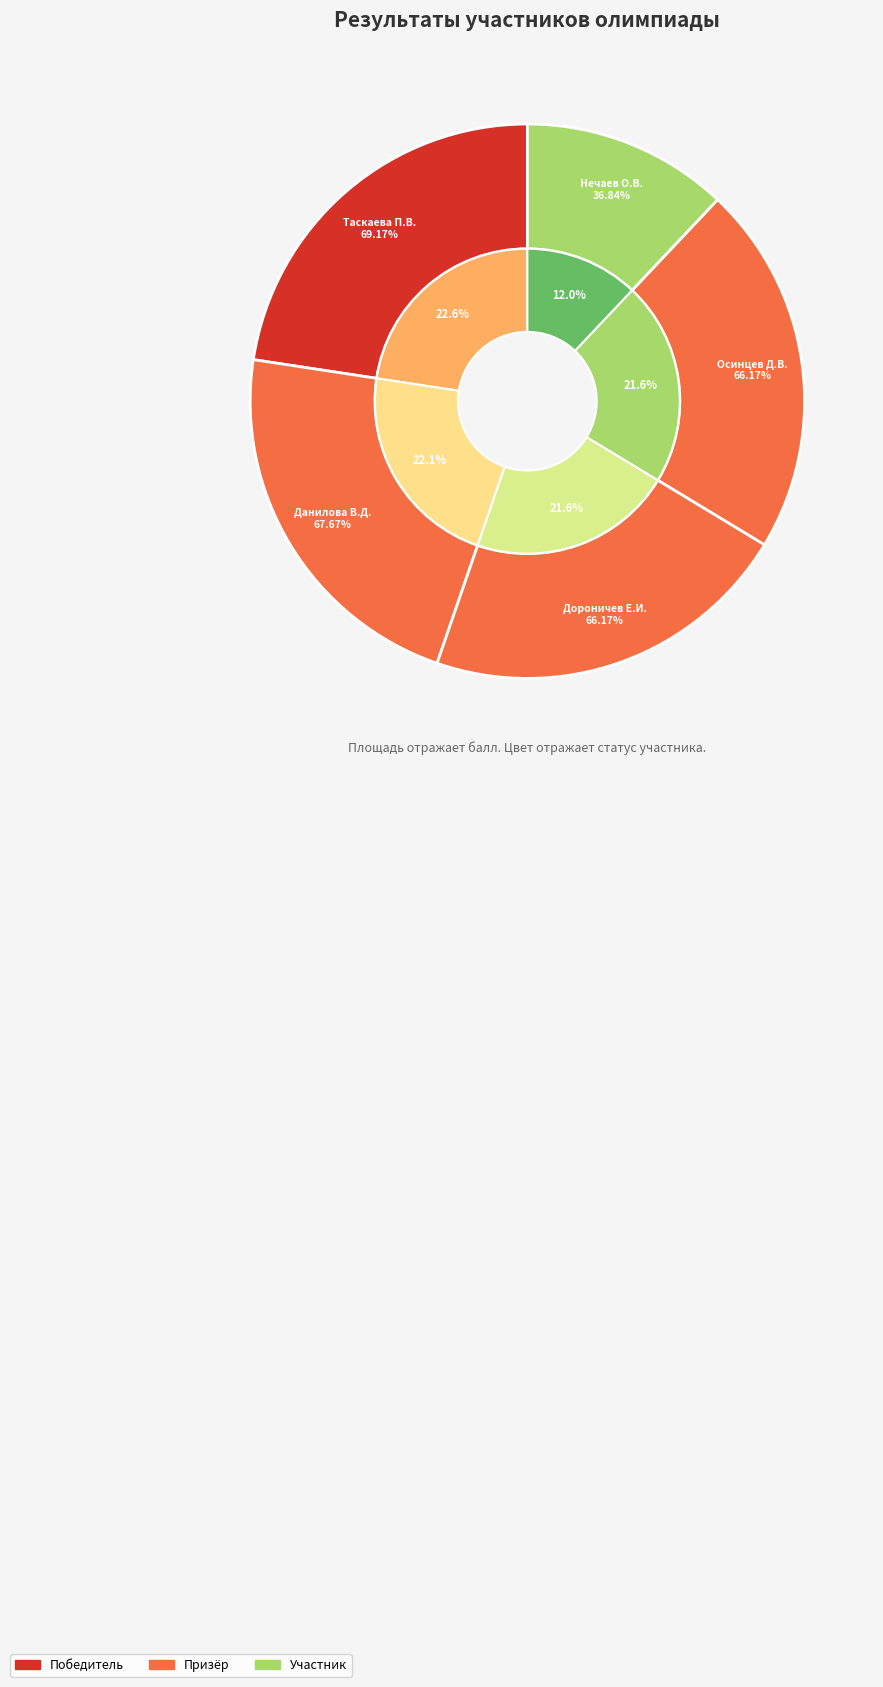

To the nearest percent, what is the difference between the Таскаева Полина Вячеславовна and Дороничев Евгений Игоревич slice percentages?

1%